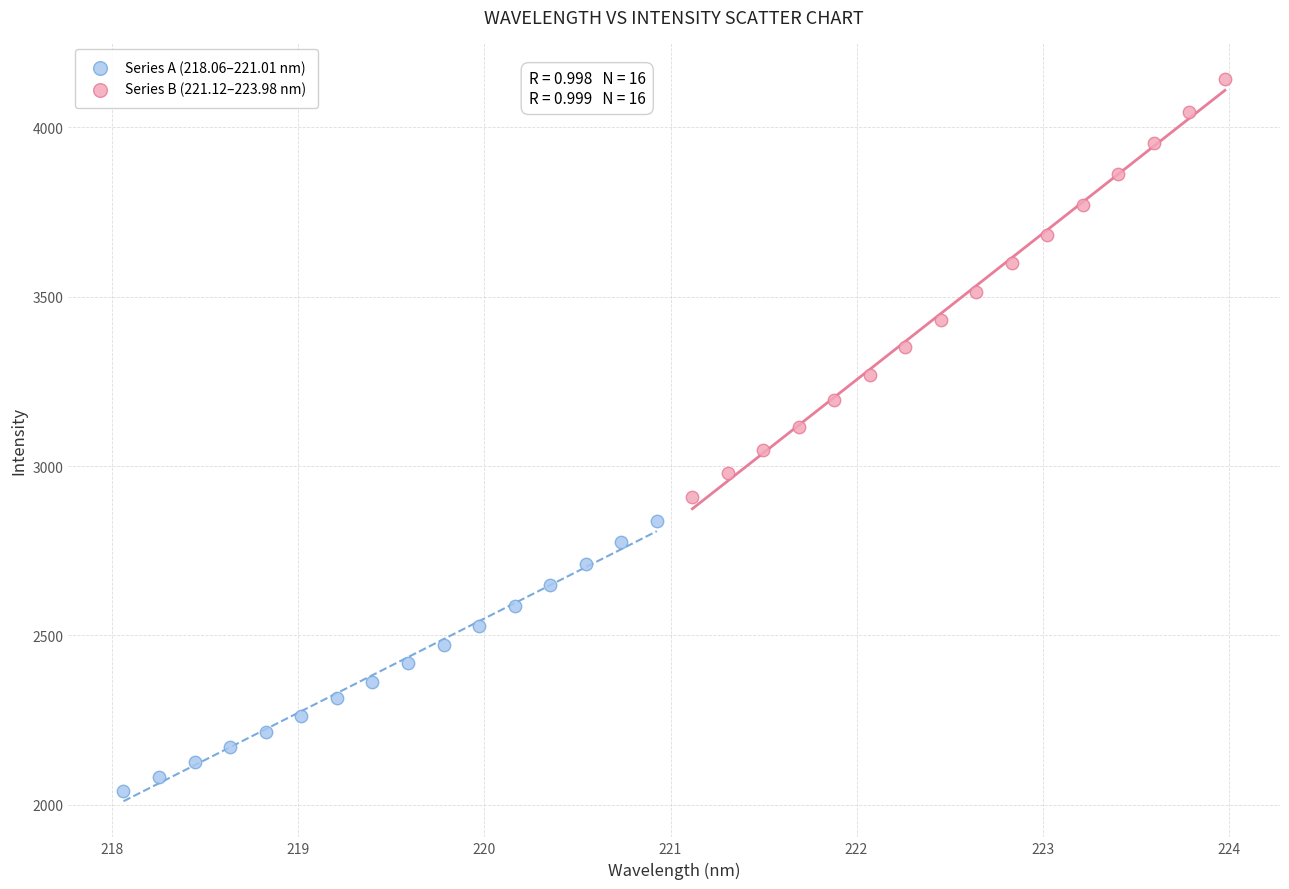

Which series contains the lowest Y value?

Series A (218.06–221.01 nm)